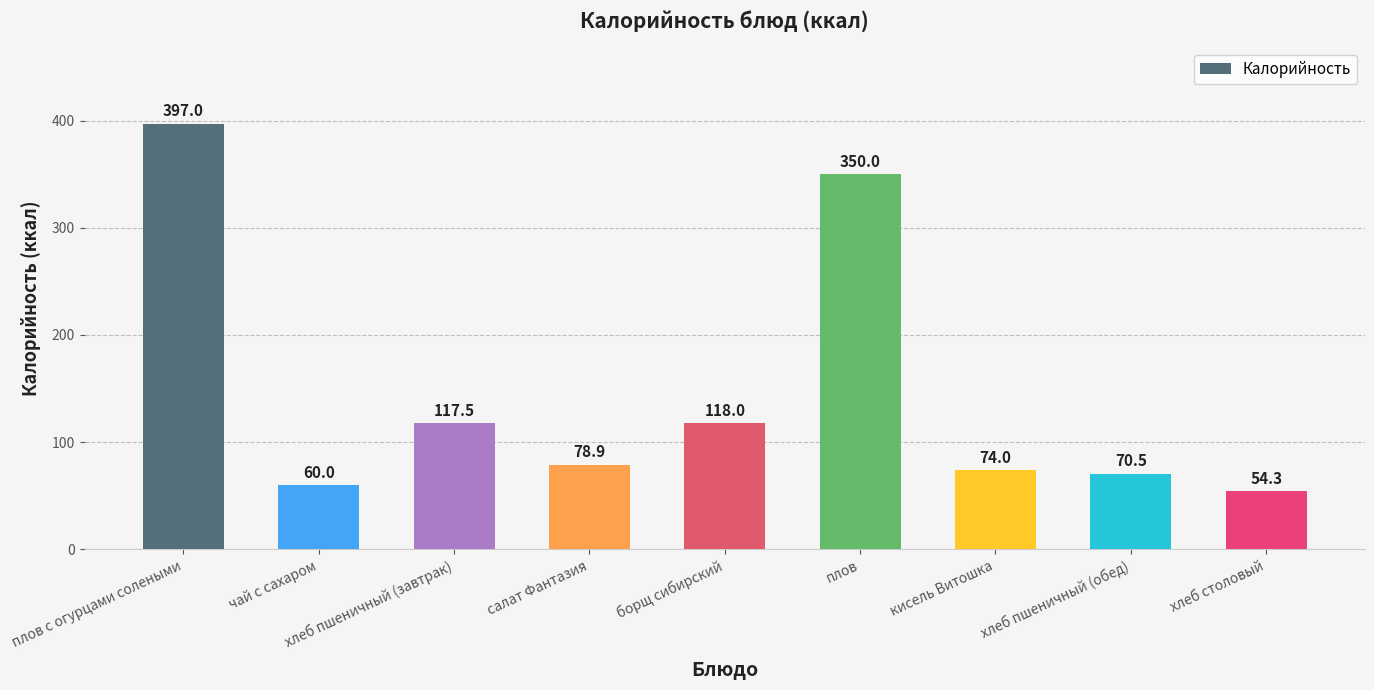

What is the value of the 7th bar from the left?

74.0